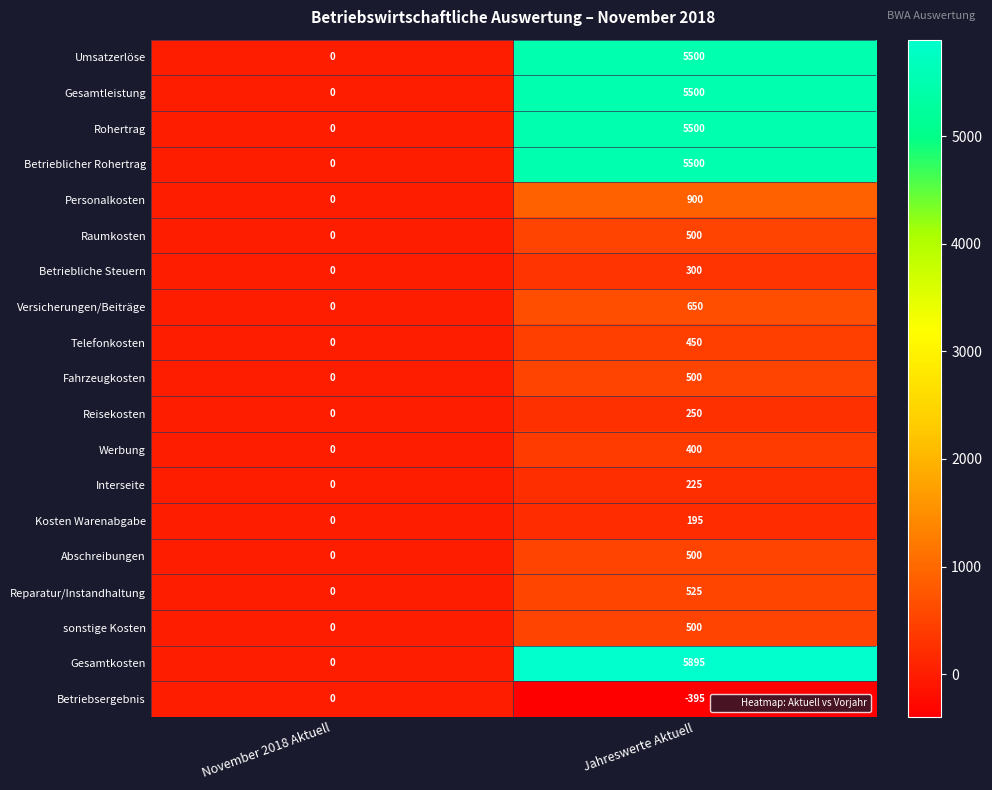

Where is Raumkosten nearest to the value 250?

November 2018 Aktuell